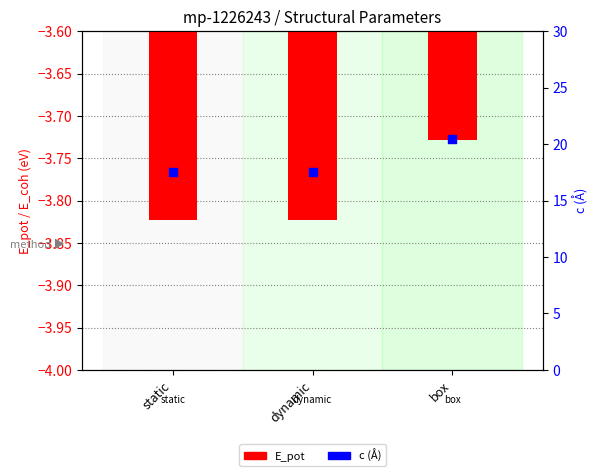

What are all the series names shown in the legend?

E_pot, c (Å)